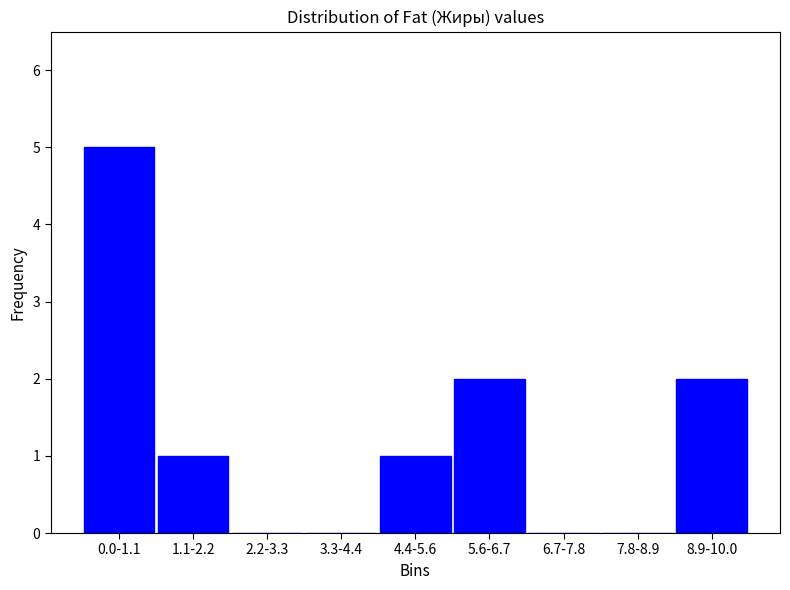

Reading left to right, transcribe all the data shown in this chart.

0.0-1.1=5	1.1-2.2=1	2.2-3.3=0	3.3-4.4=0	4.4-5.6=1	5.6-6.7=2	6.7-7.8=0	7.8-8.9=0	8.9-10.0=2